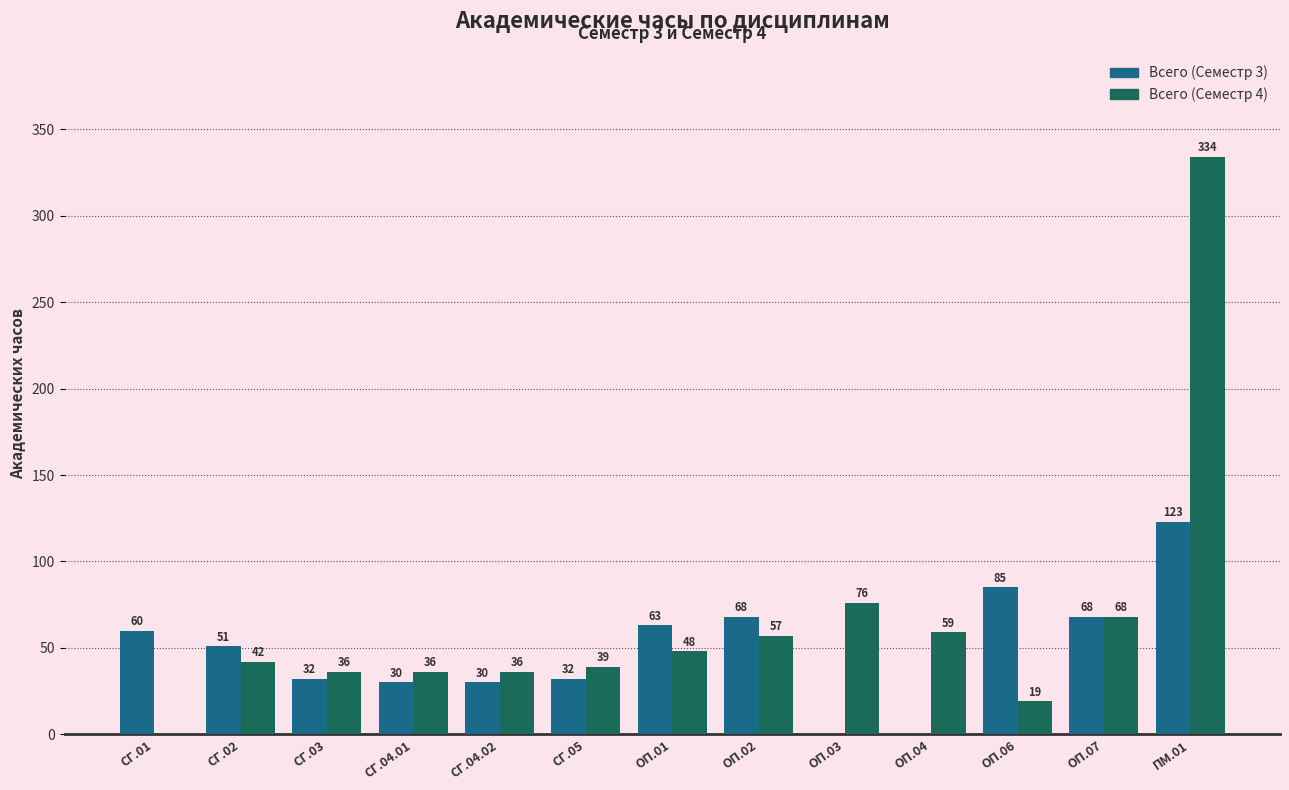

Reading right to left, what are all the values shown in this chart?

Всего (Семестр 3): 123	68	85	0	0	68	63	32	30	30	32	51	60
Всего (Семестр 4): 334	68	19	59	76	57	48	39	36	36	36	42	0